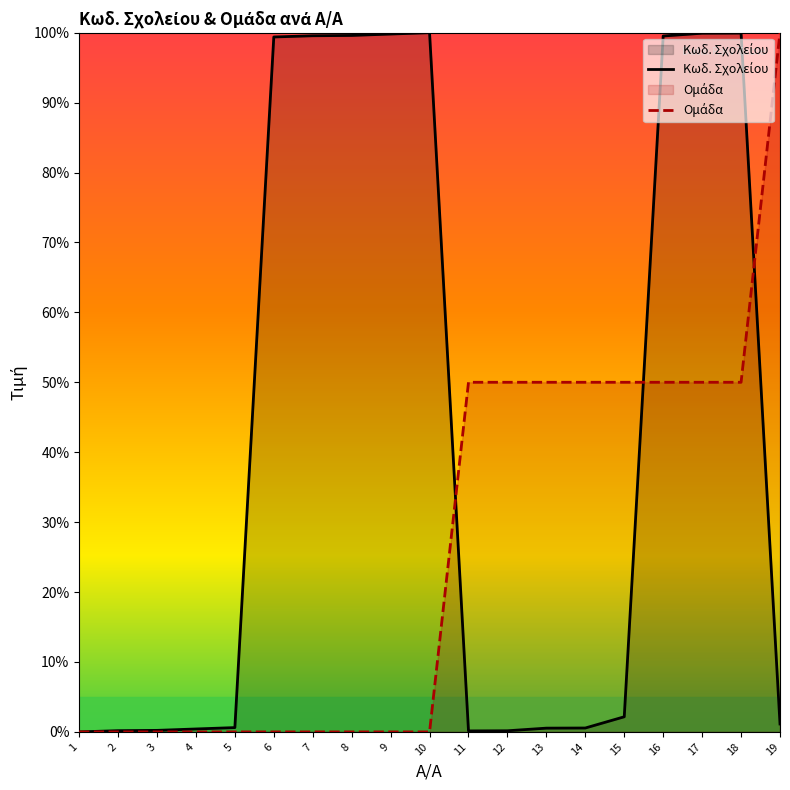

How many lines are shown in the chart?

2